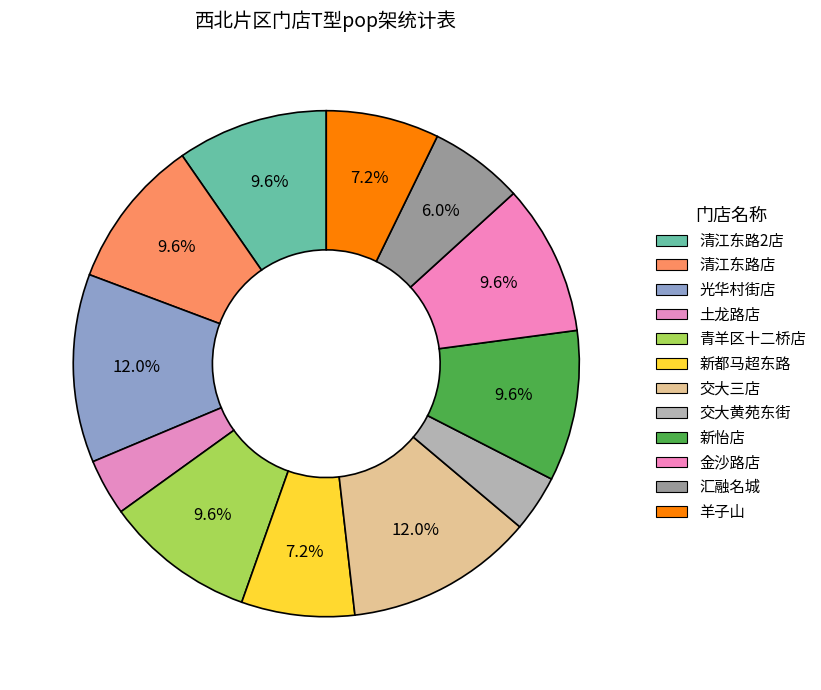

Between 新怡店 and 青羊区十二桥店, which is larger?

新怡店